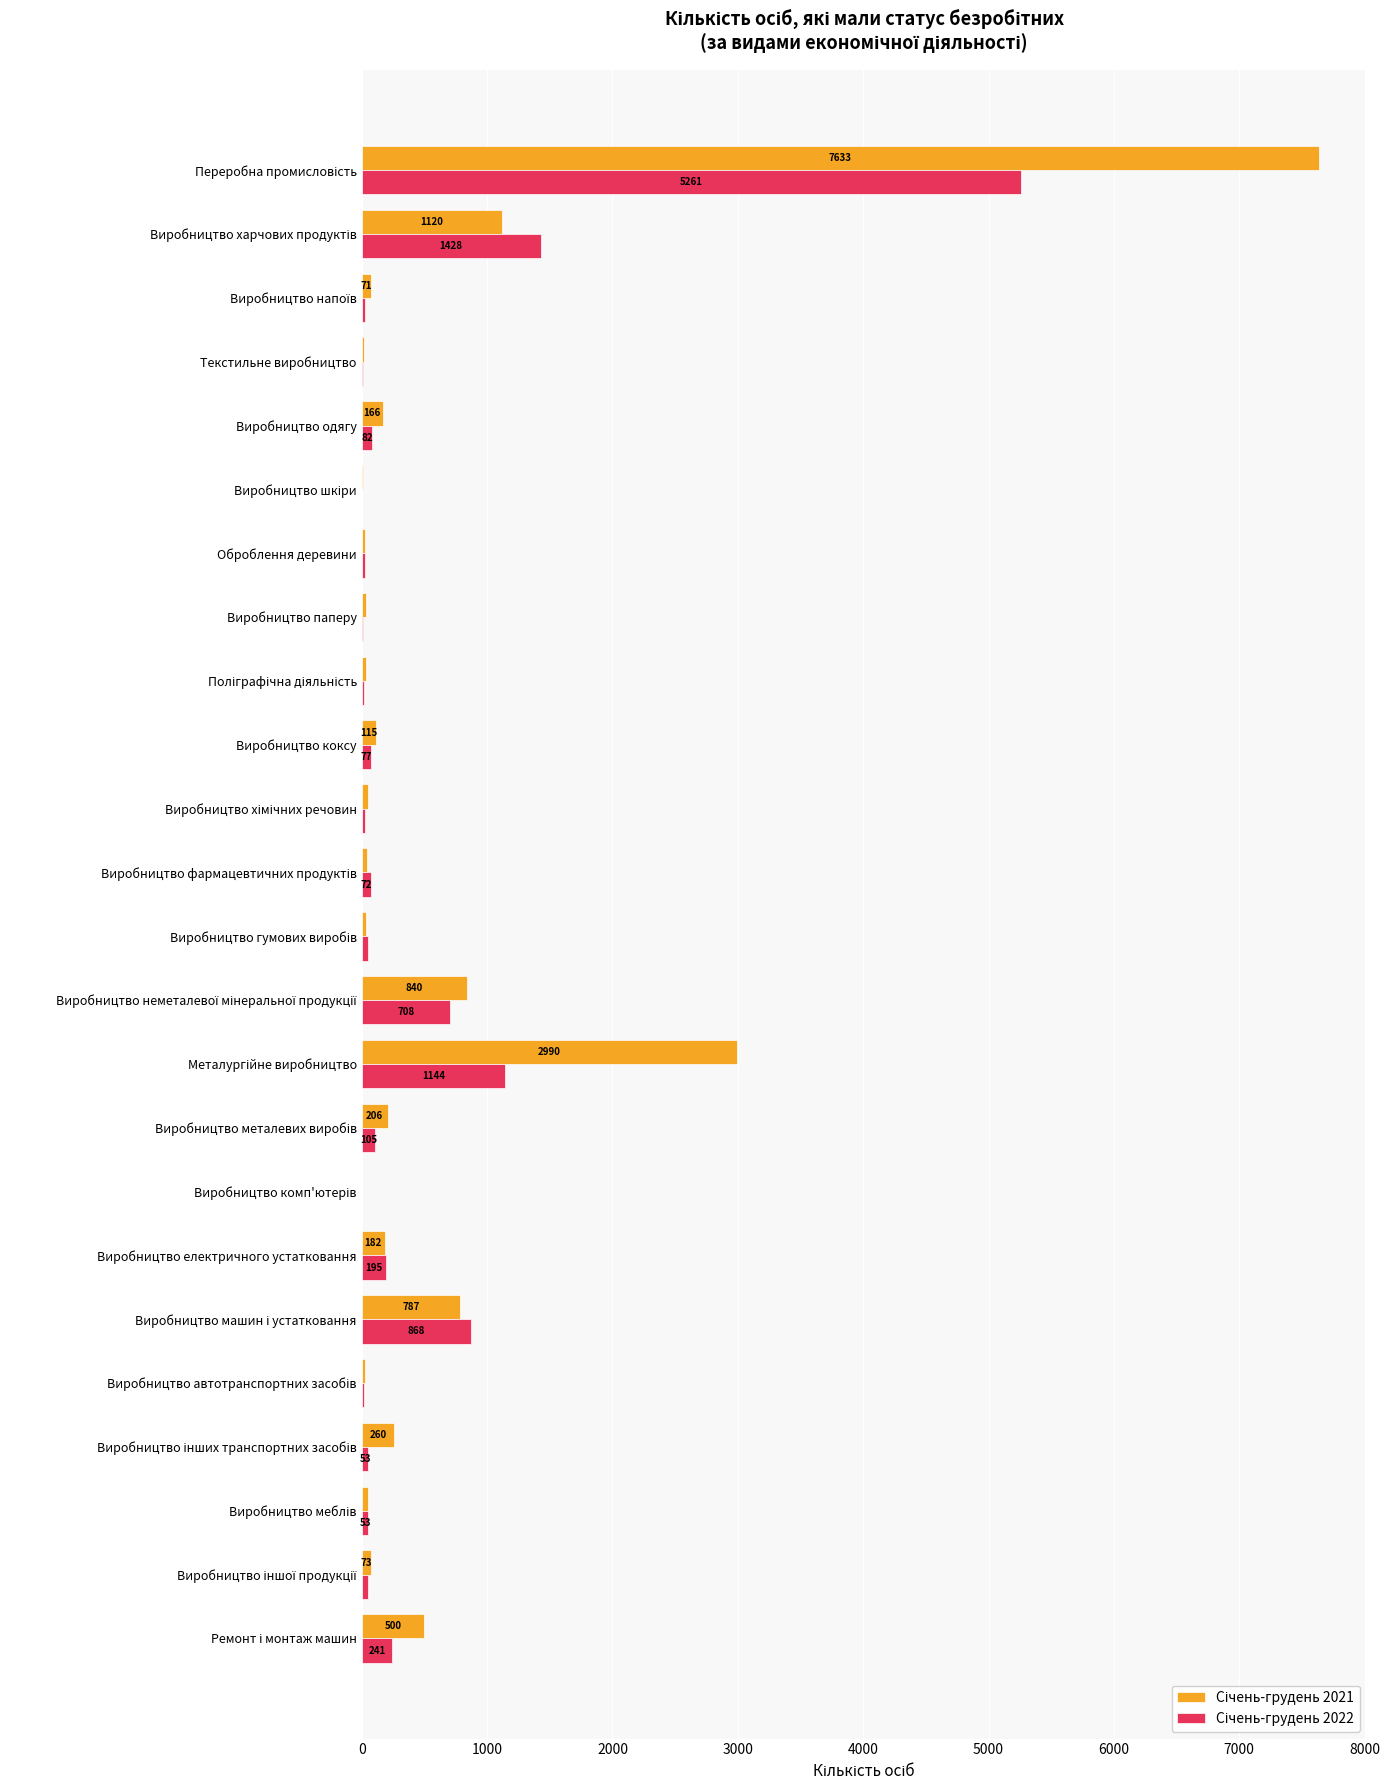

What is the maximum value shown in the chart?

7633